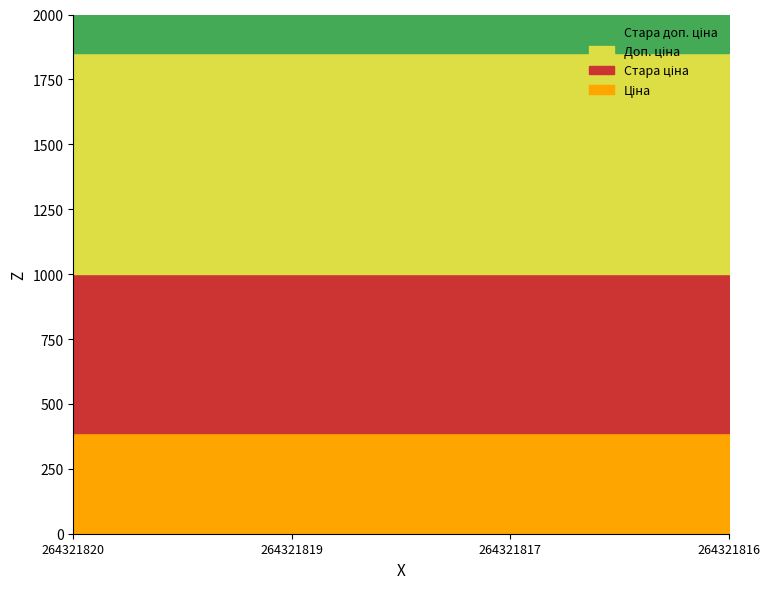

Rank the series by their maximum value, from highest to lowest.

Стара доп. ціна, Доп. ціна, Стара ціна, Ціна